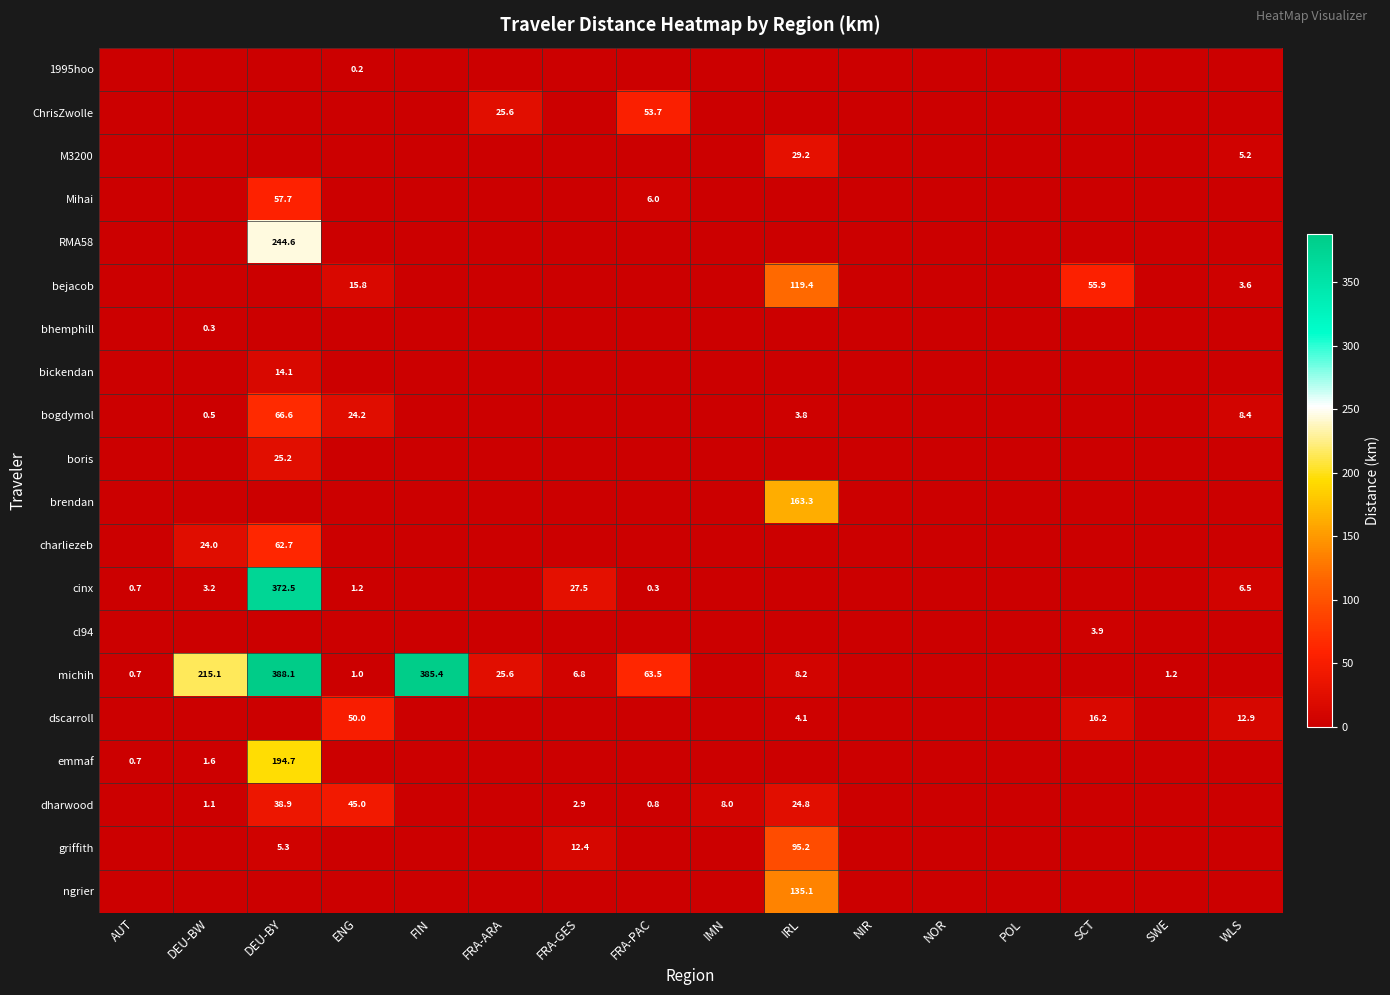

The value of boris at DEU-BY is 25.2. True or false?

True